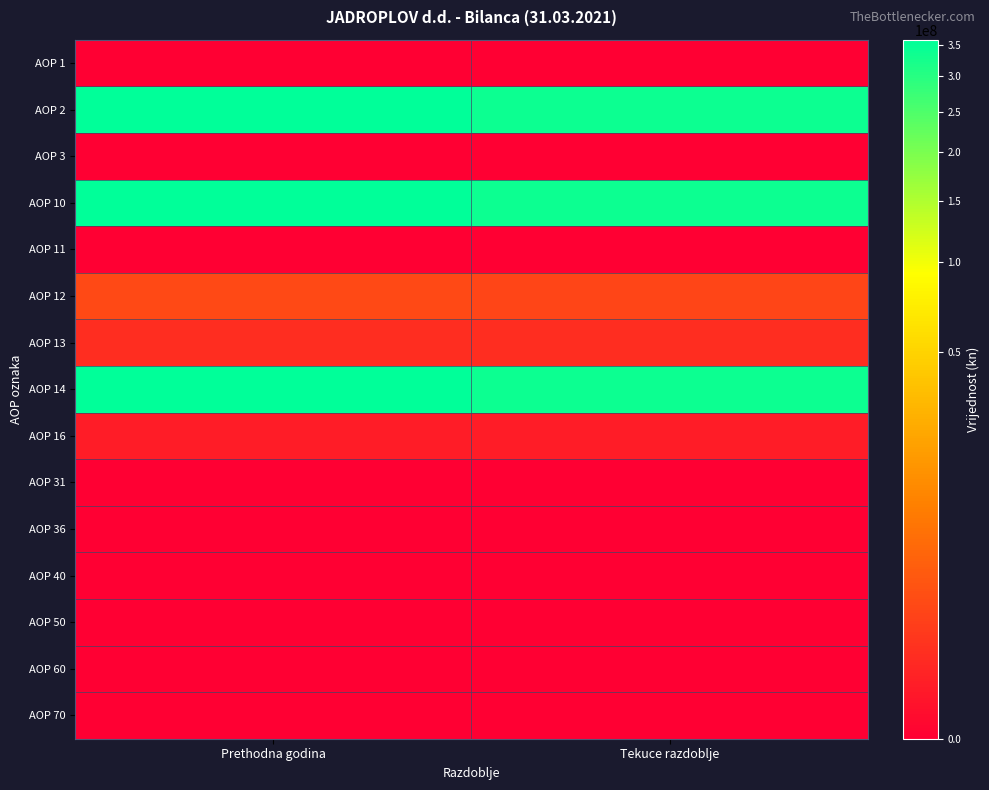

How many distinct data groups are displayed?

15